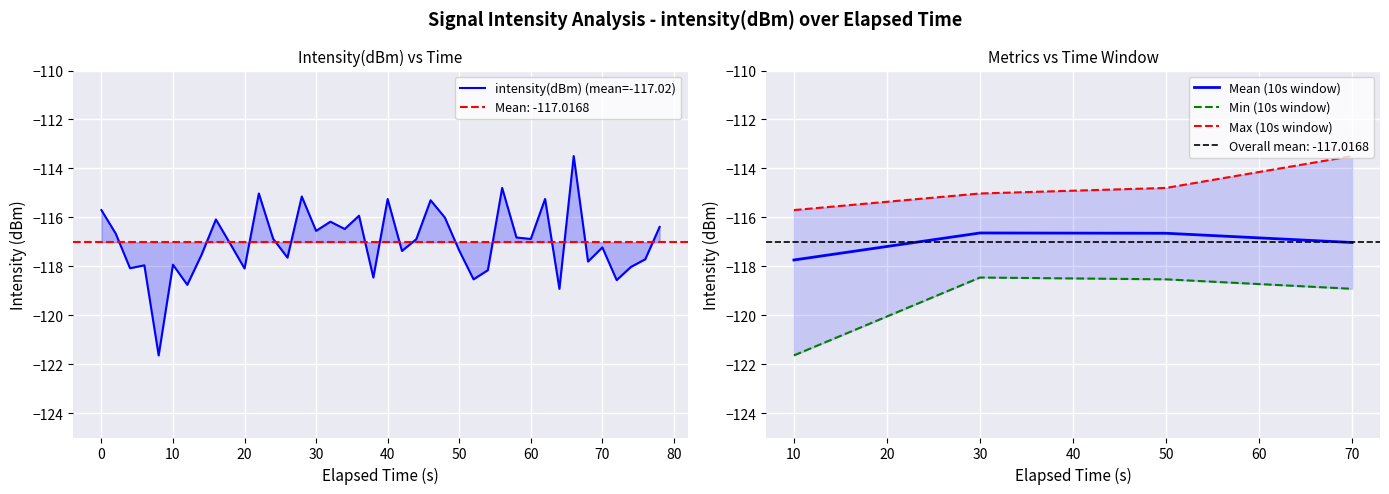

What is the sum of all values?

-4680.7